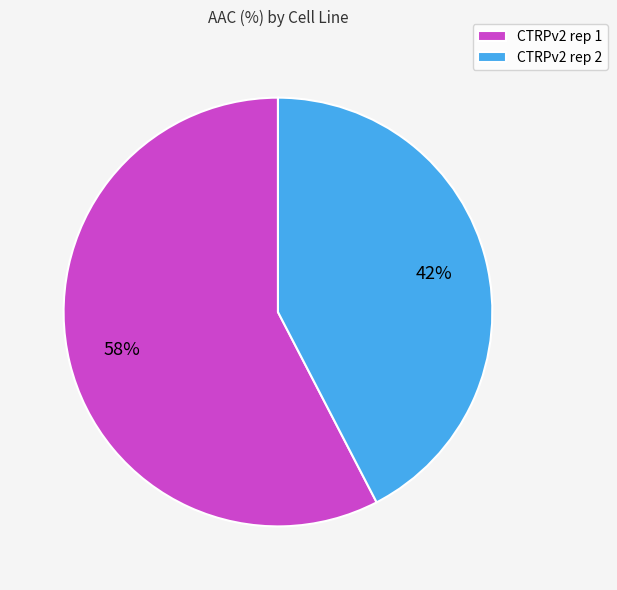

Is there any slice that represents more than half of the pie?

Yes